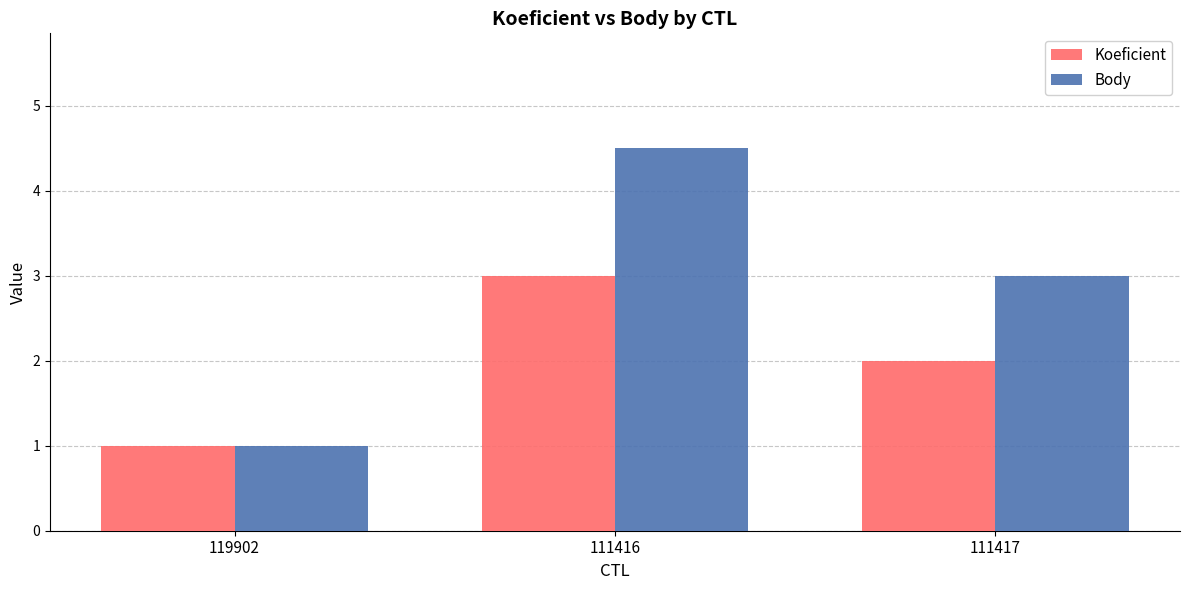

What is the sum of the Koeficient values at 111416 and 119902?

4.0